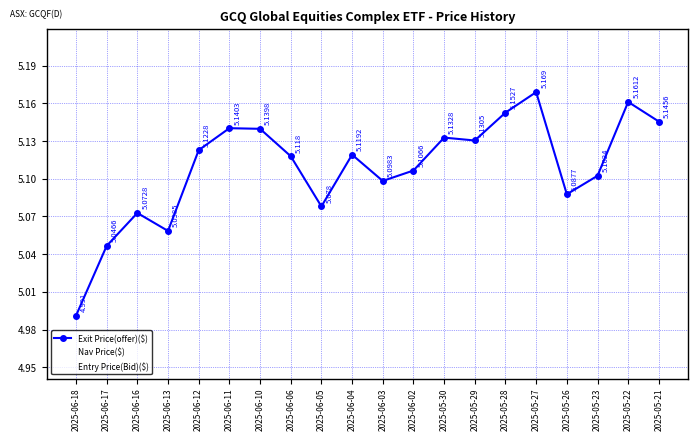

What is the sum of all Exit Price(offer)($) values?

102.2